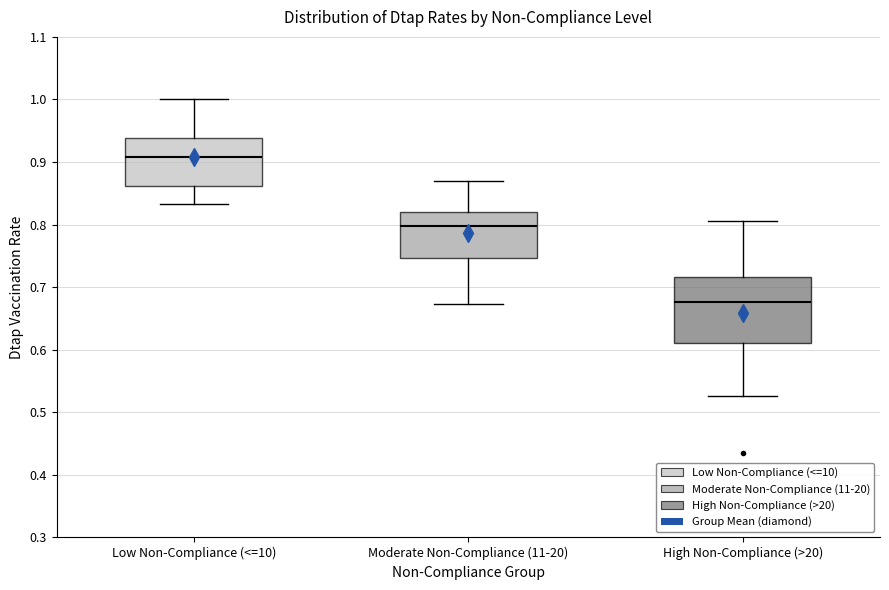

Which box has the highest median line?

Low Non-Compliance (<=10)